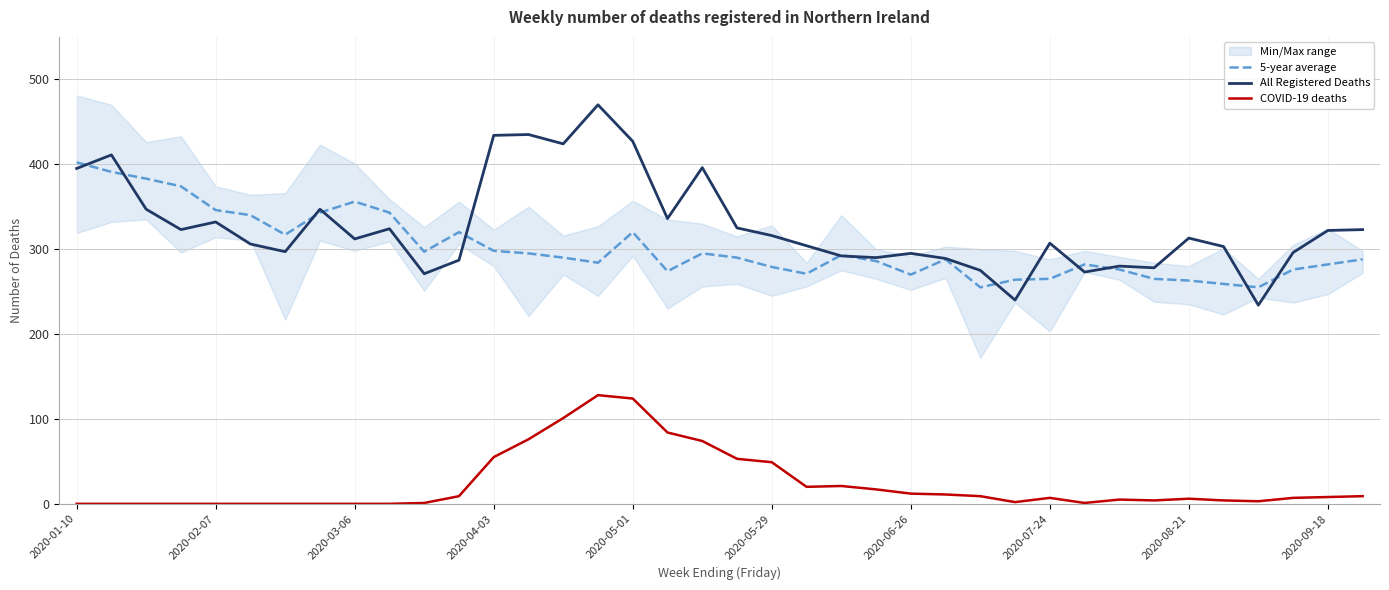

The All Registered Deaths series shows 424.1 at 2020-09-18. True or false?

False